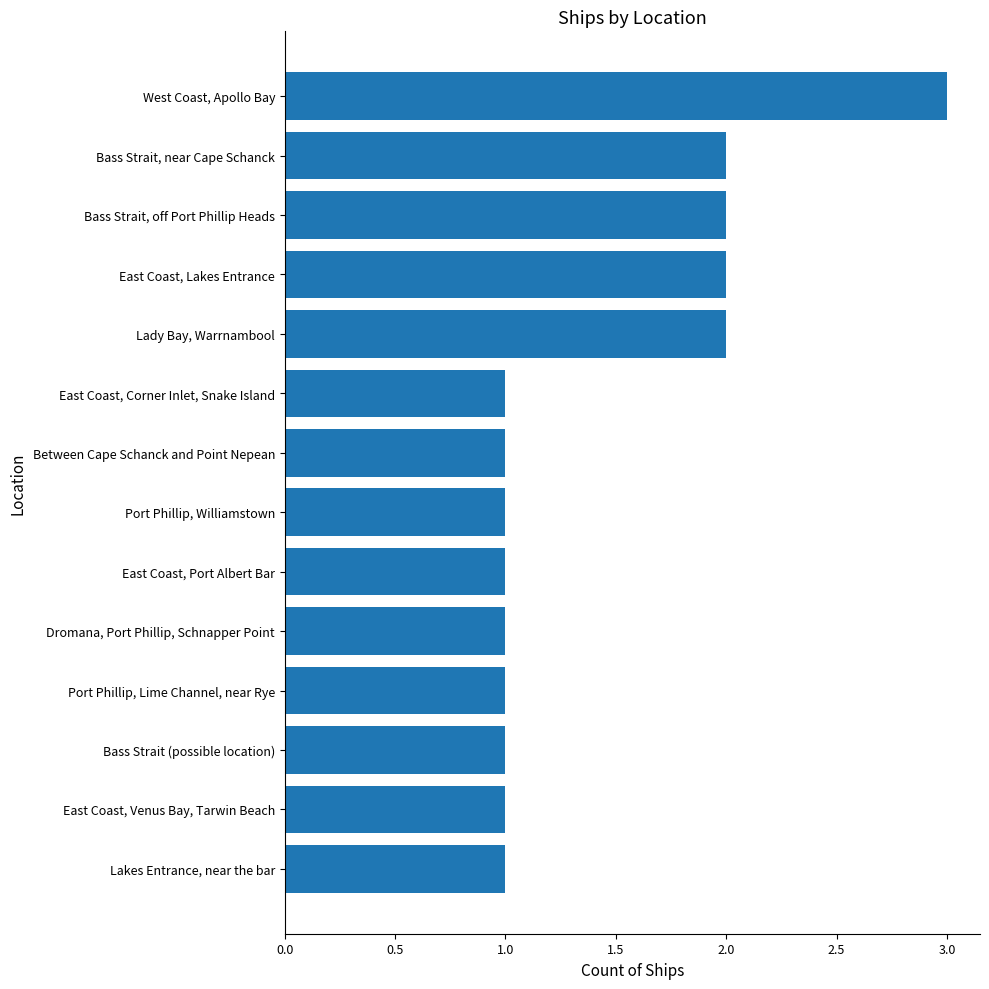

Reading bottom to top, what are all the values shown in this chart?

1	1	1	1	1	1	1	1	1	2	2	2	2	3